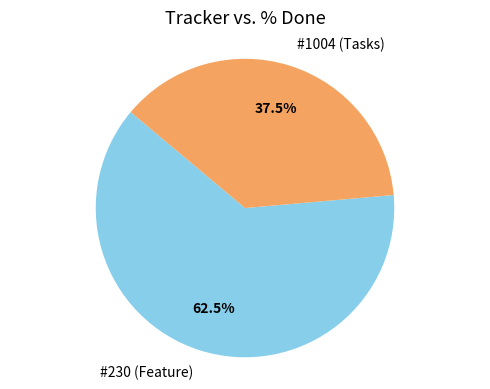

Which slice is the smallest?

#1004 (Tasks)